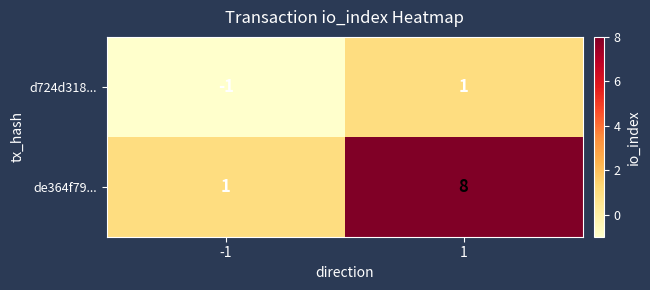

Reading left to right, transcribe all the data shown in this chart.

d724d318...: -1=-1	1=1
de364f79...: -1=1	1=8